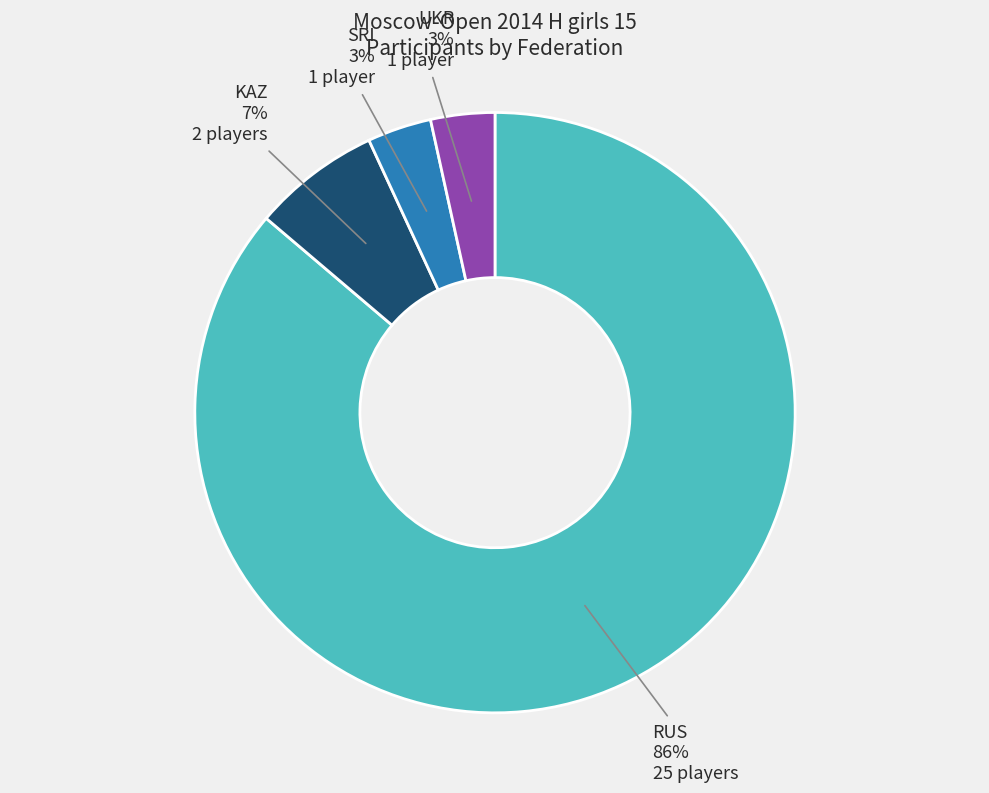

To the nearest percent, what portion does KAZ represent?

7%